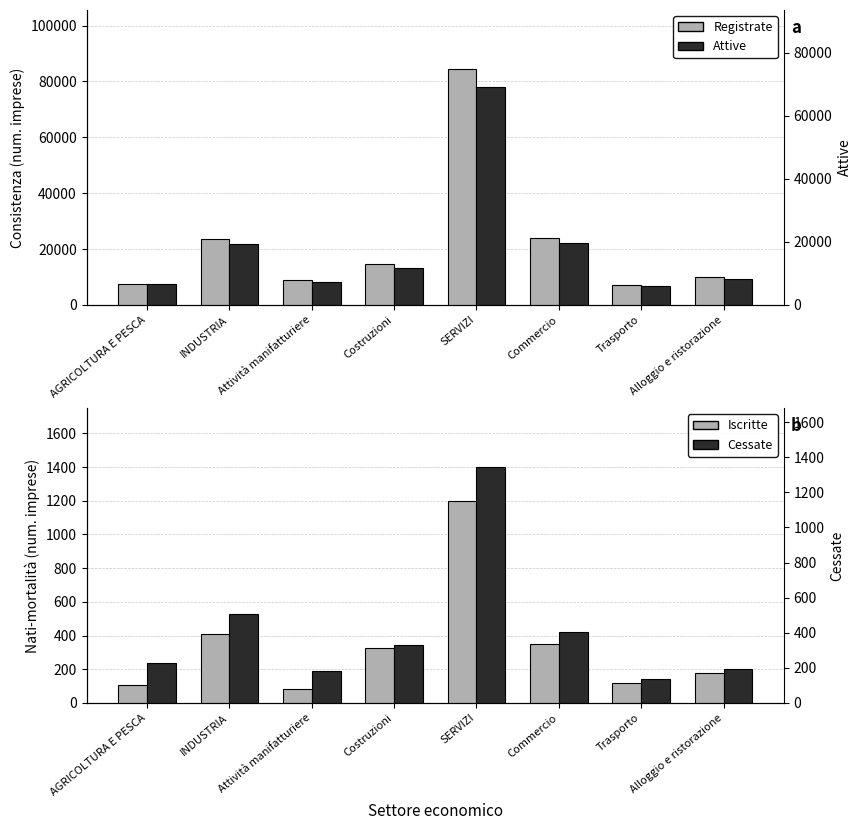

Which series has the largest total across all categories?

Registrate